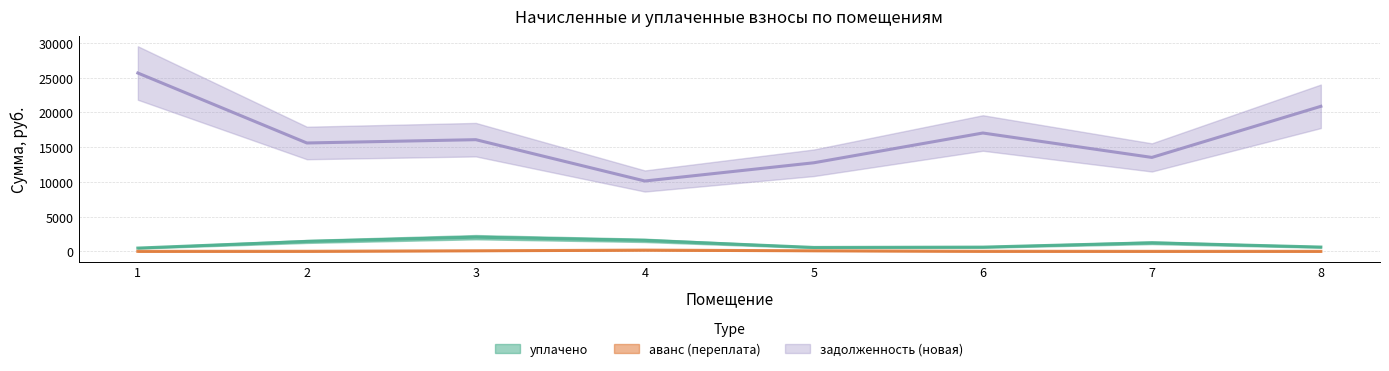

Between 1 and 4, which series saw the biggest shift?

задолженность (новая)